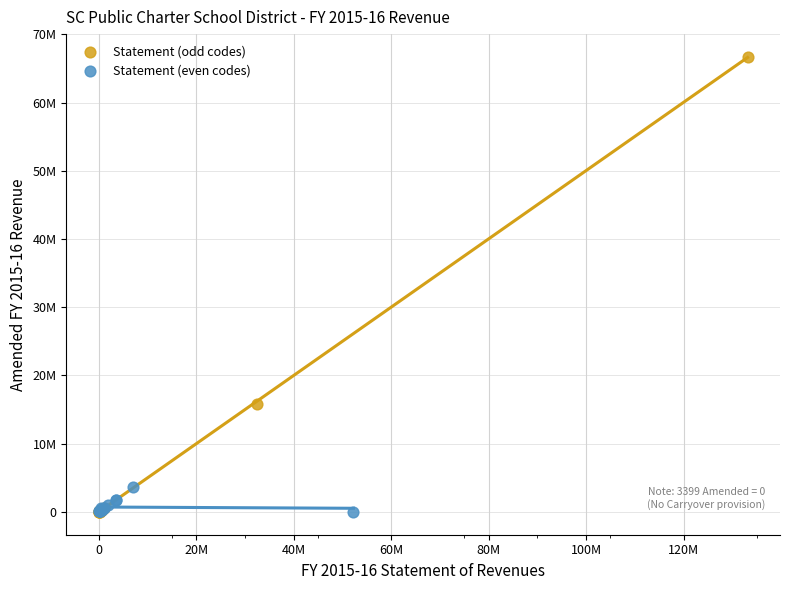

Which series contains the highest Y value?

Statement (odd codes)